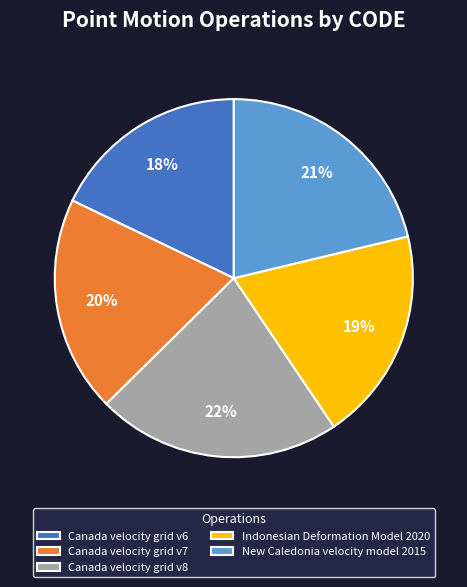

To the nearest percent, what is the difference between the Canada velocity grid v8 and Indonesian Deformation Model 2020 slice percentages?

3%